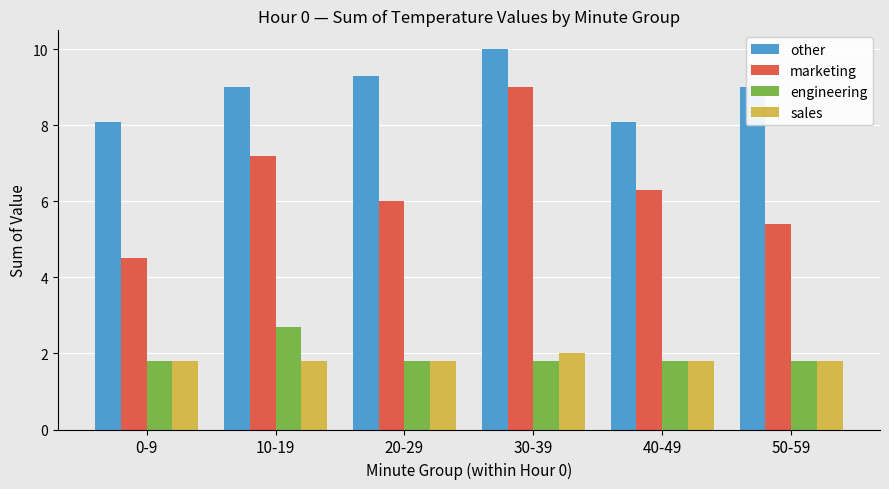

What is the sum of the marketing values at 10-19 and 20-29?

13.2